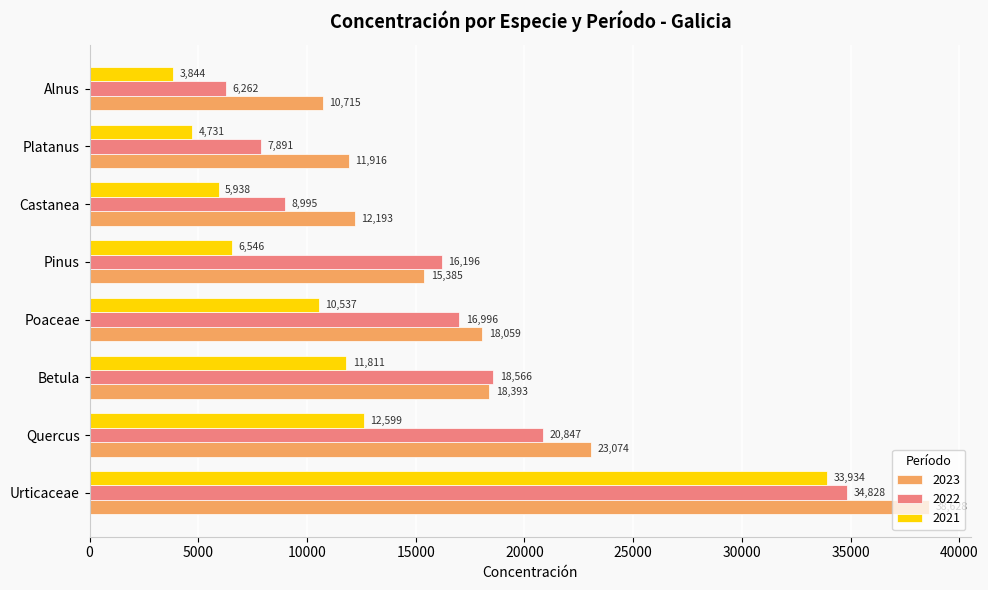

True or false: 2023 has a value of 15385 at Pinus.

True